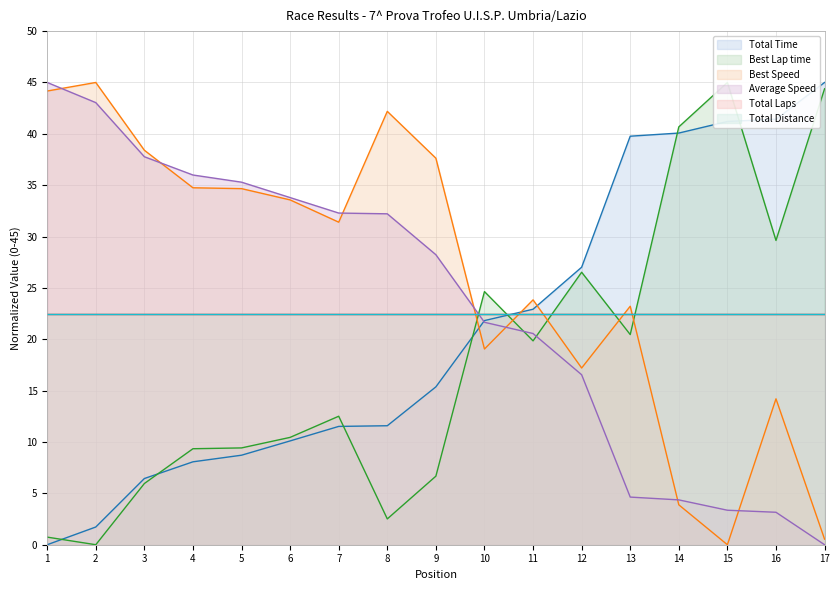

Is the value of Total Time at 12 greater than the value of Best Speed at 15?

Yes